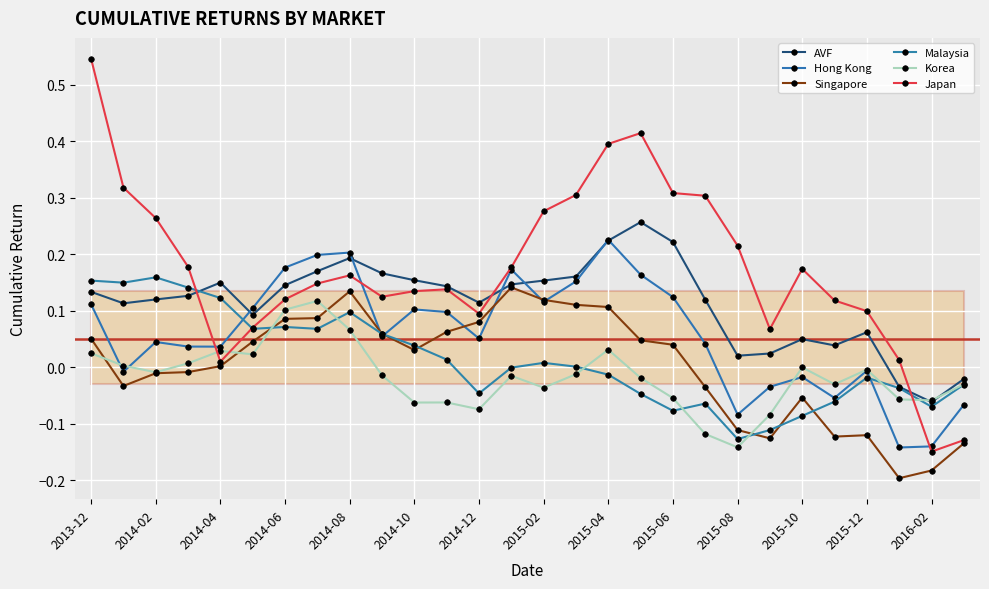

How many positive values does the Japan series have?

26